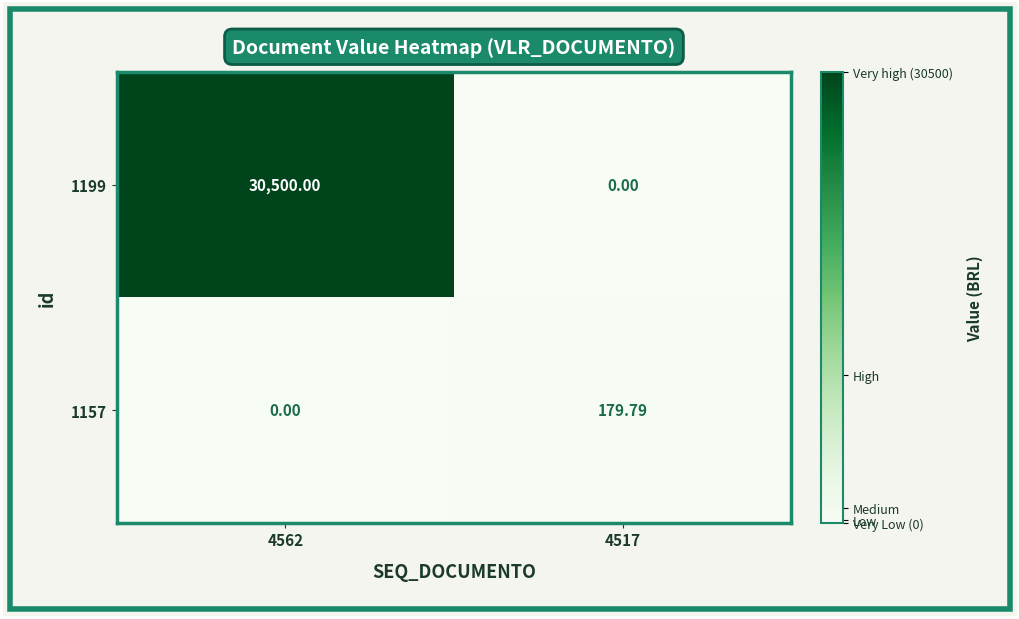

Rank the series by their maximum value, from lowest to highest.

1157, 1199